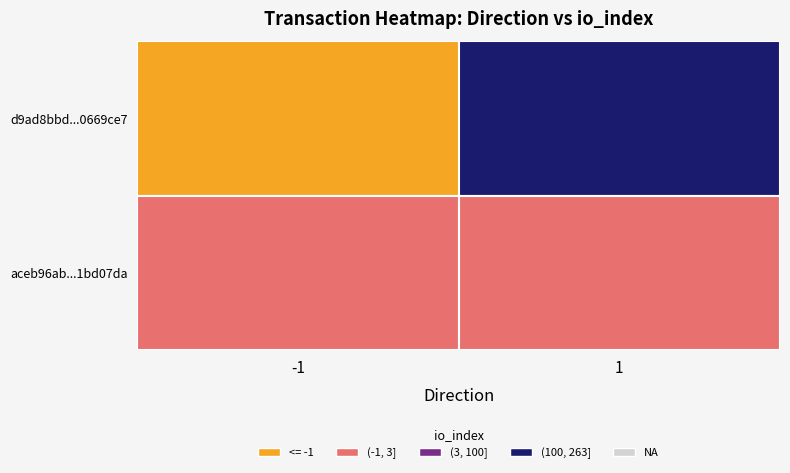

Reading left to right, extract all data points from this chart.

d9ad8bbd5a95f6700ed5569f25f7376d0669ce7: 0=-1	1=263
aceb96ab365abd511a0b791f73b0d9711bd07da: 0=1	1=3